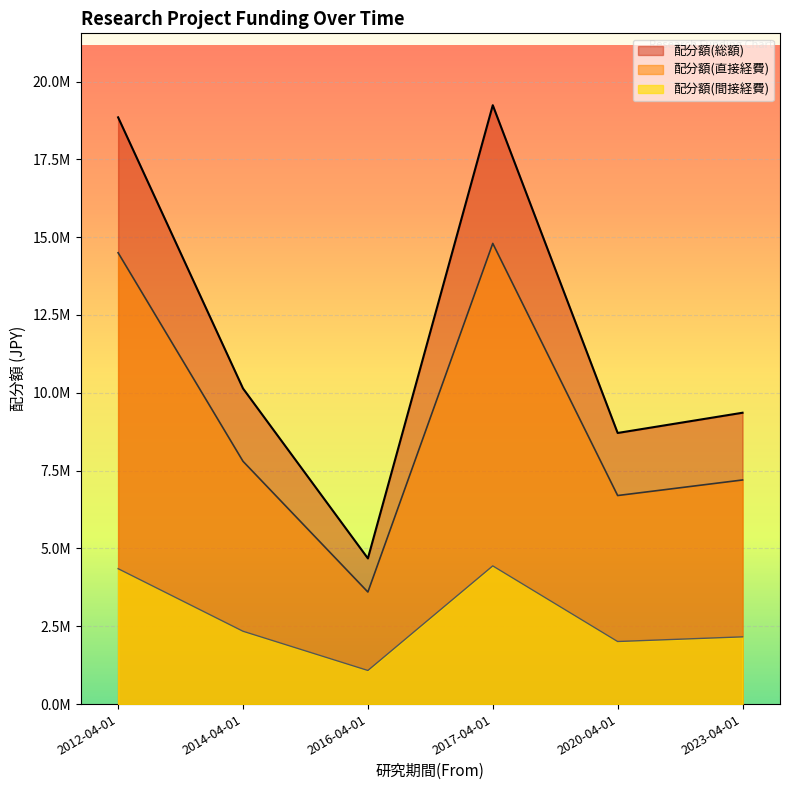

Where is the first local minimum for 配分額(総額)?

2016-04-01